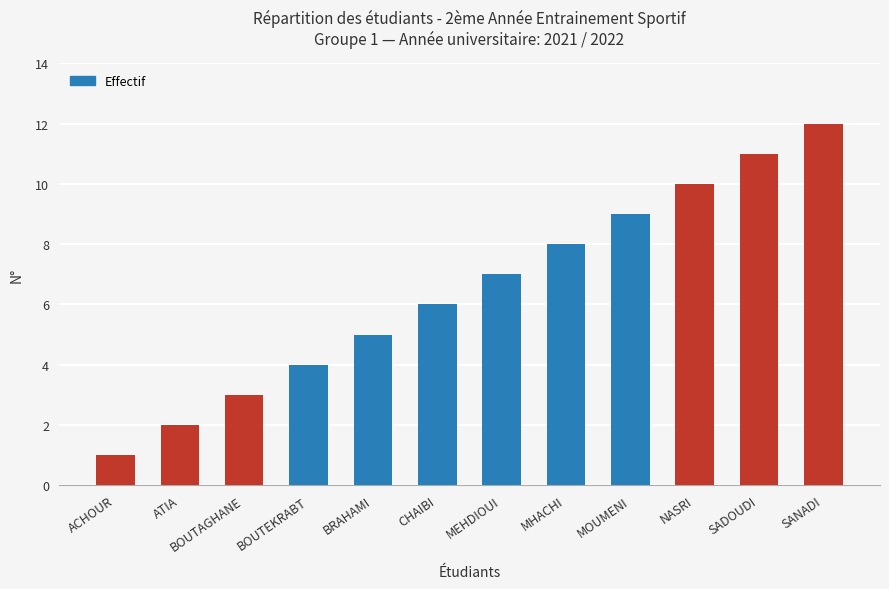

Rank the categories by value from lowest to highest.

ACHOUR, ATIA, BOUTAGHANE, BOUTEKRABT, BRAHAMI, CHAIBI, MEHDIOUI, MHACHI, MOUMENI, NASRI, SADOUDI, SANADI